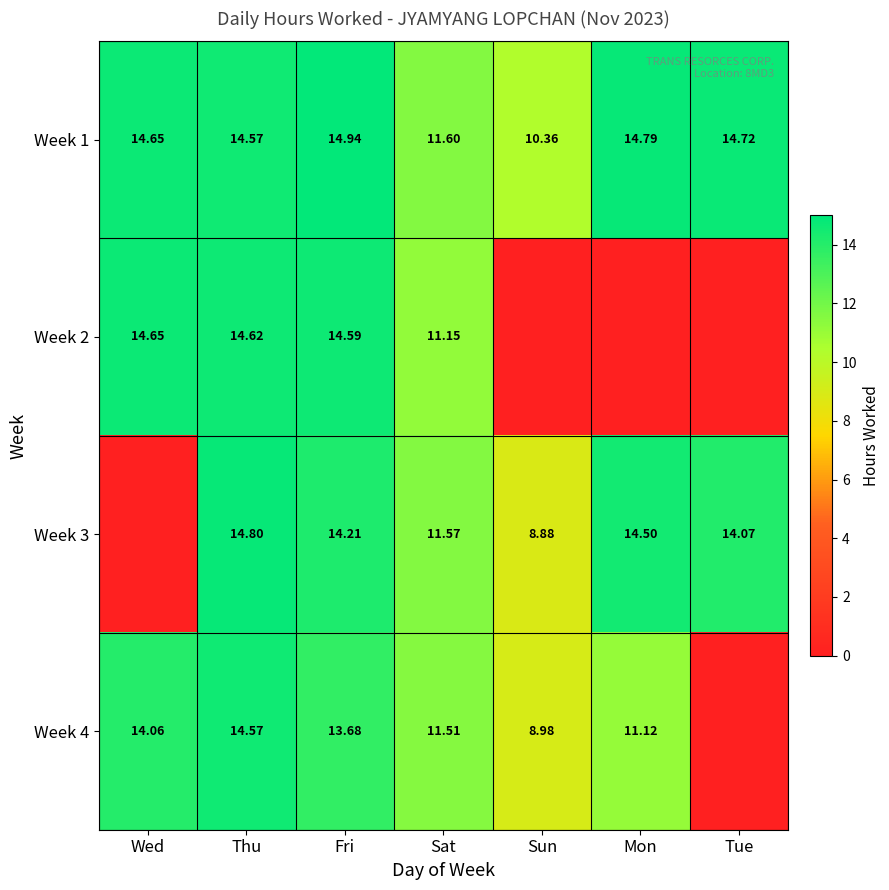

The Week 2 series shows 7.6 at Wed. True or false?

False